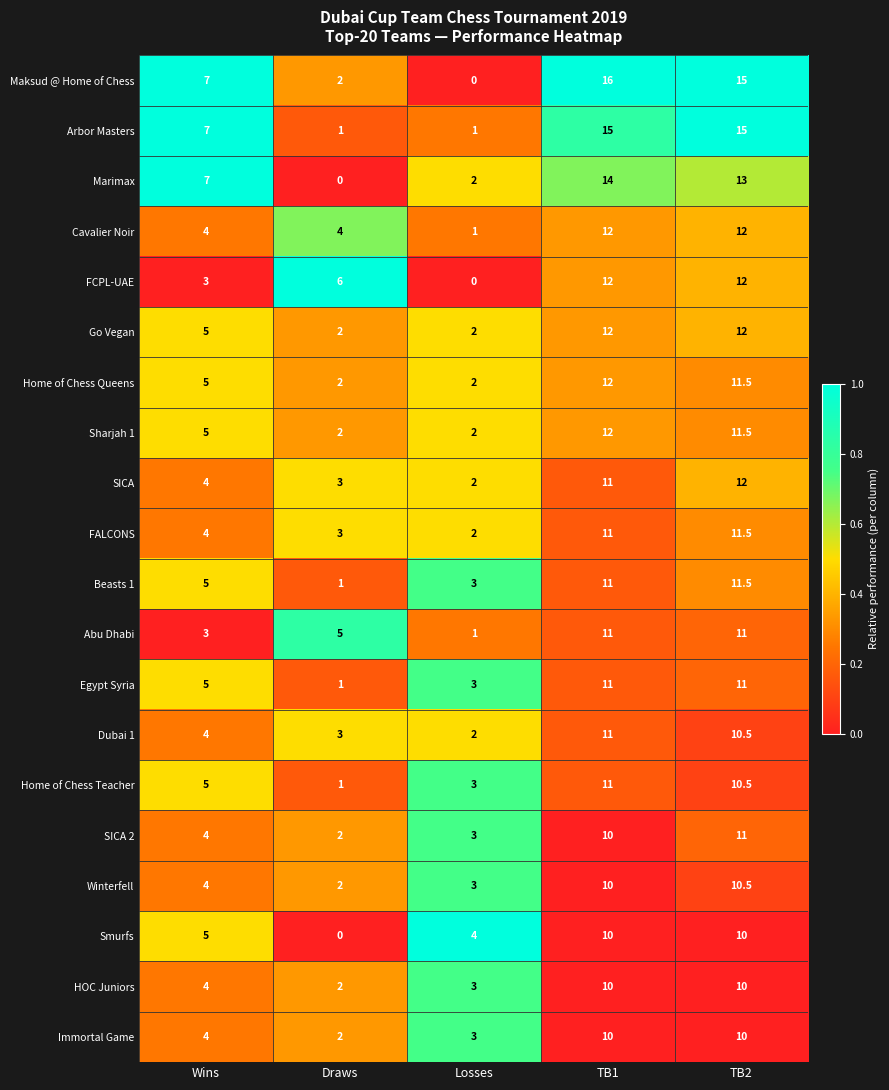

What is the highest value of the Cavalier Noir series?

12.0